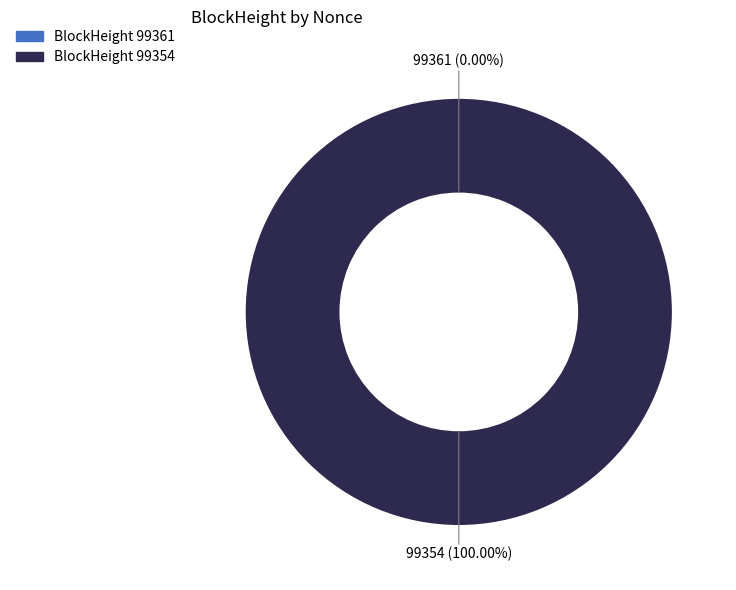

Rank the categories by value from highest to lowest.

99354, 99361